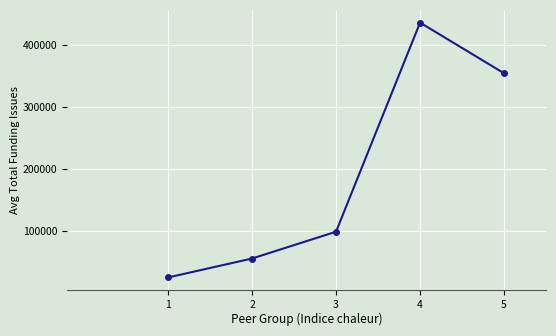

Which category has the lowest value across all series?

1